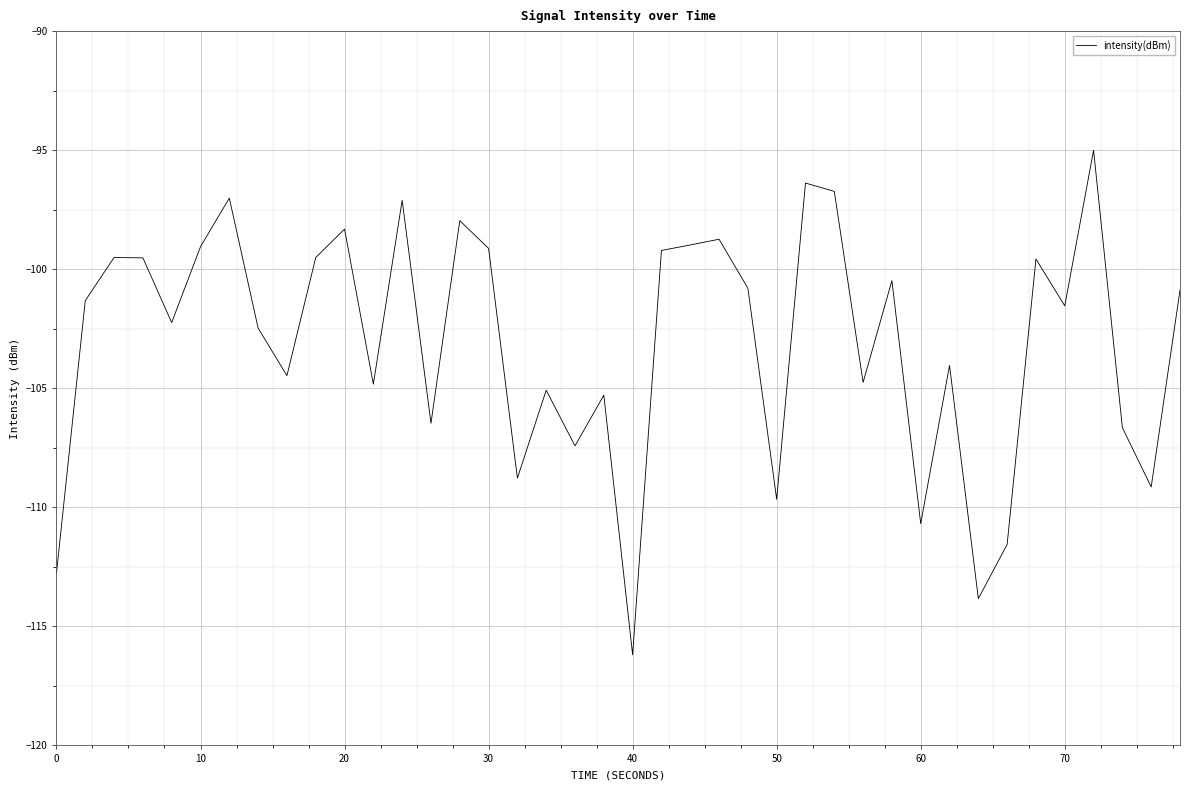

What is the smallest value displayed?

-116.2